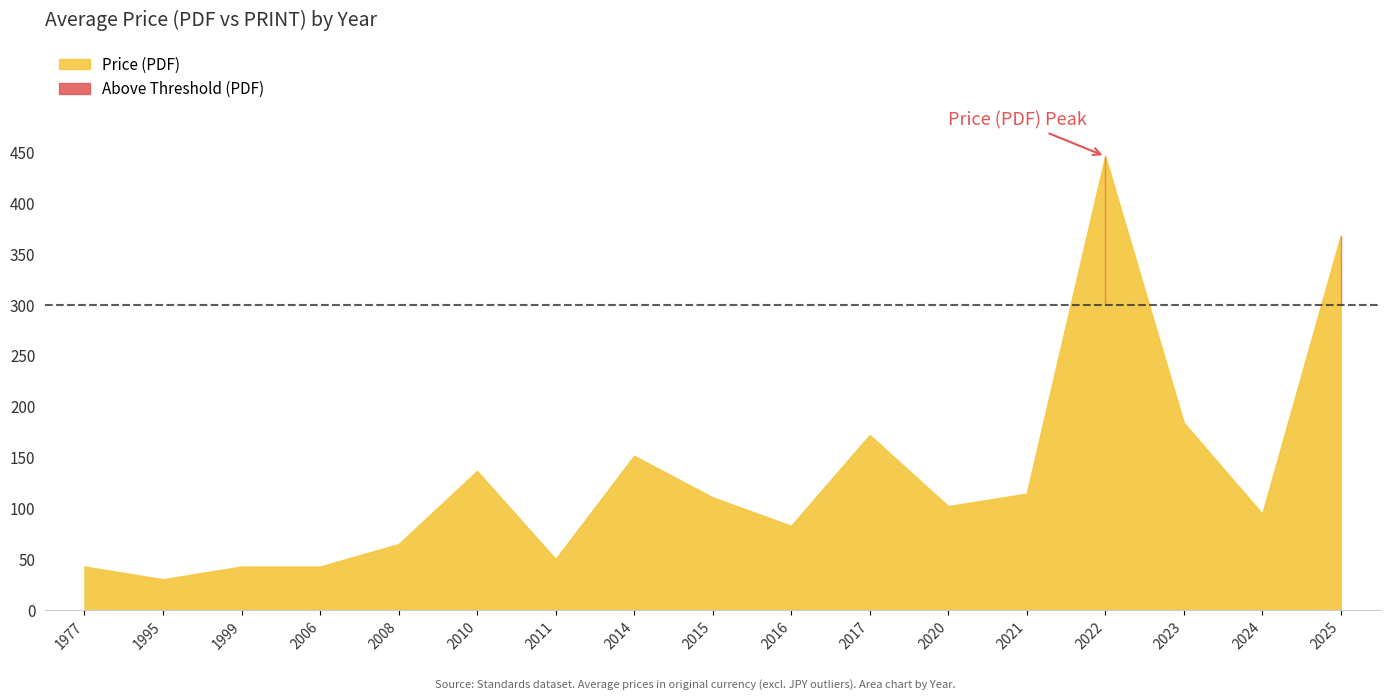

Which series has the largest total across all categories?

Price (PDF)